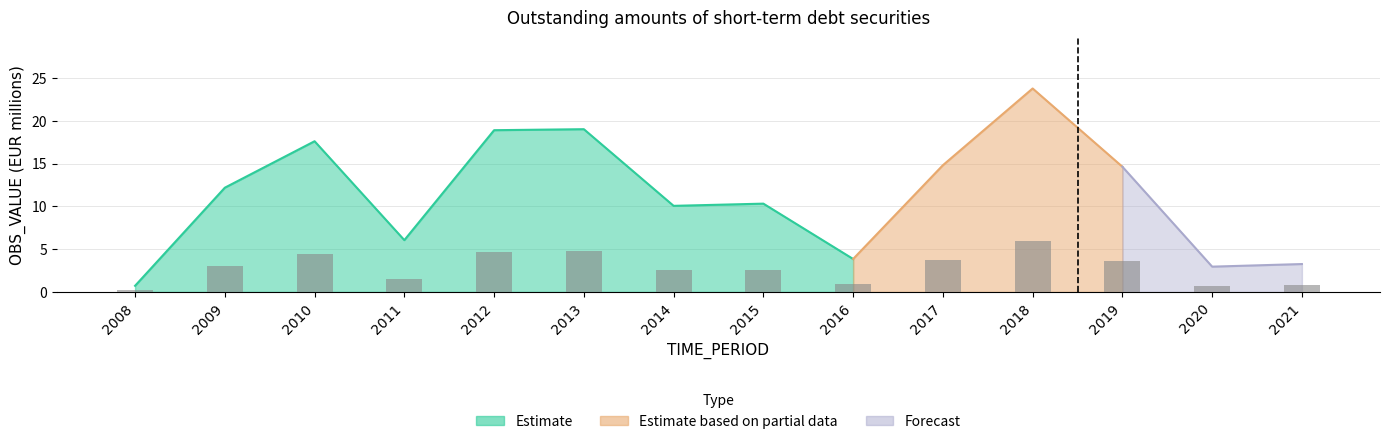

How many data points are less than 3?

7